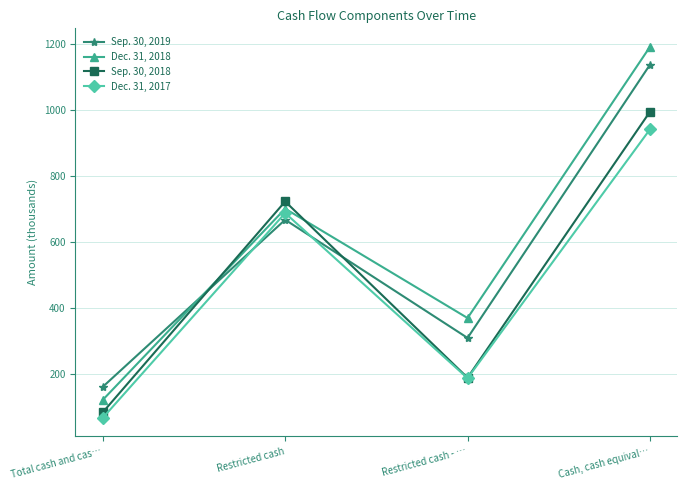

Which category has the highest value in the Dec. 31, 2017 series?

Cash, cash equival…